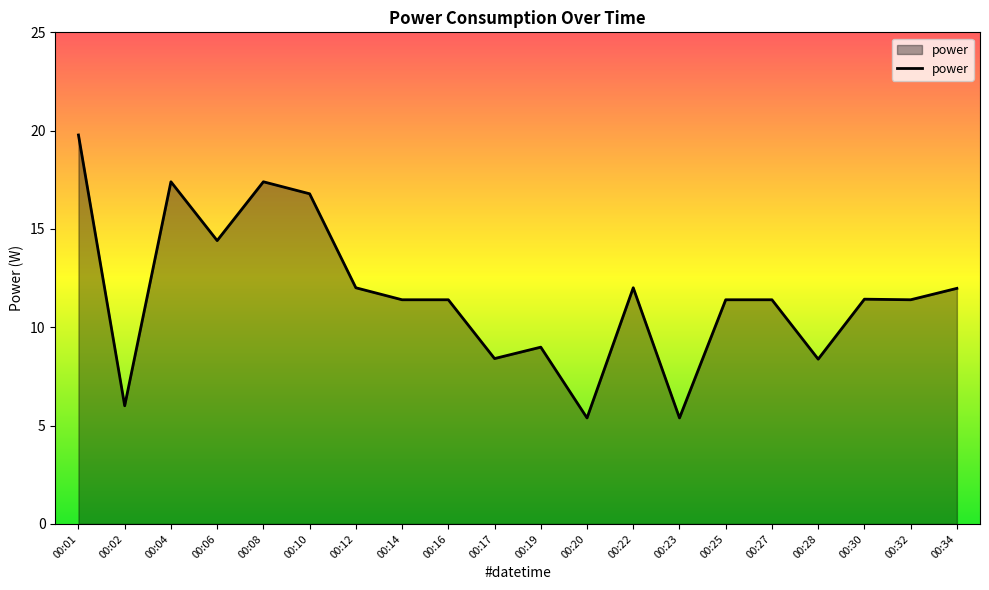

How many lines are shown in the chart?

1